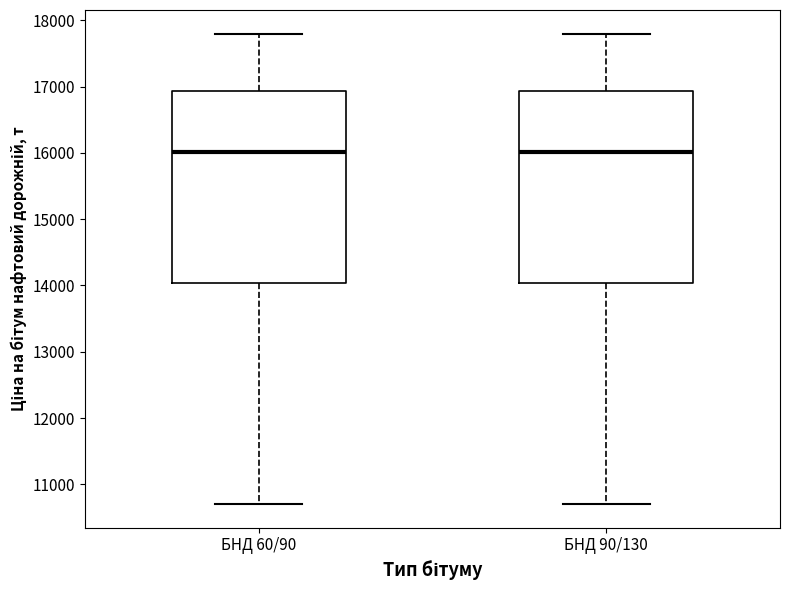

Reading left to right, read every box against the y-axis: the position of its median line, the range the box covers, and the ends of its whiskers. The values are not printed on the chart, so give them approximately, as read against the axis.

БНД 60/90: median 16000, box 14000 to 16900, whiskers 10700 to 17800
БНД 90/130: median 16000, box 14000 to 16900, whiskers 10700 to 17800